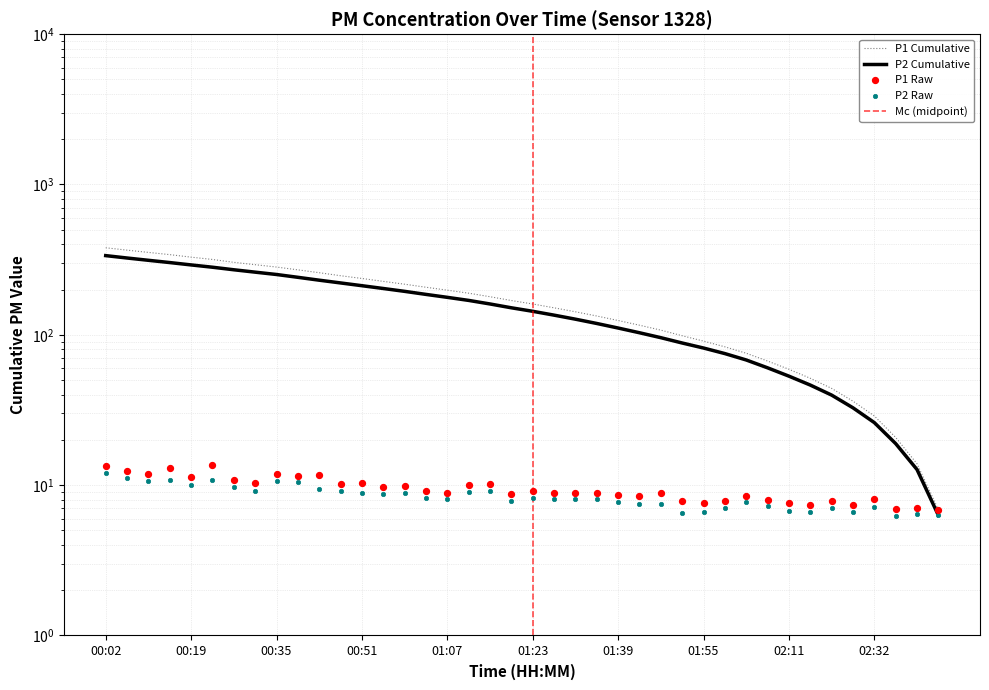

Which series reaches the minimum Y coordinate?

P2